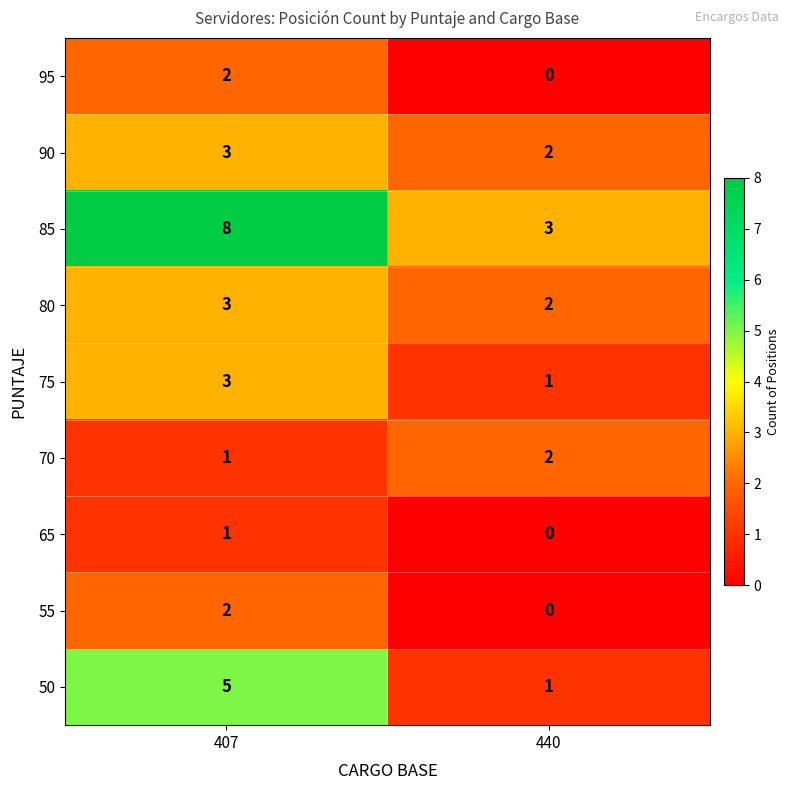

Reading left to right, list all the values displayed in this chart.

95: 407=2	440=0
90: 407=3	440=2
85: 407=8	440=3
80: 407=3	440=2
75: 407=3	440=1
70: 407=1	440=2
65: 407=1	440=0
55: 407=2	440=0
50: 407=5	440=1